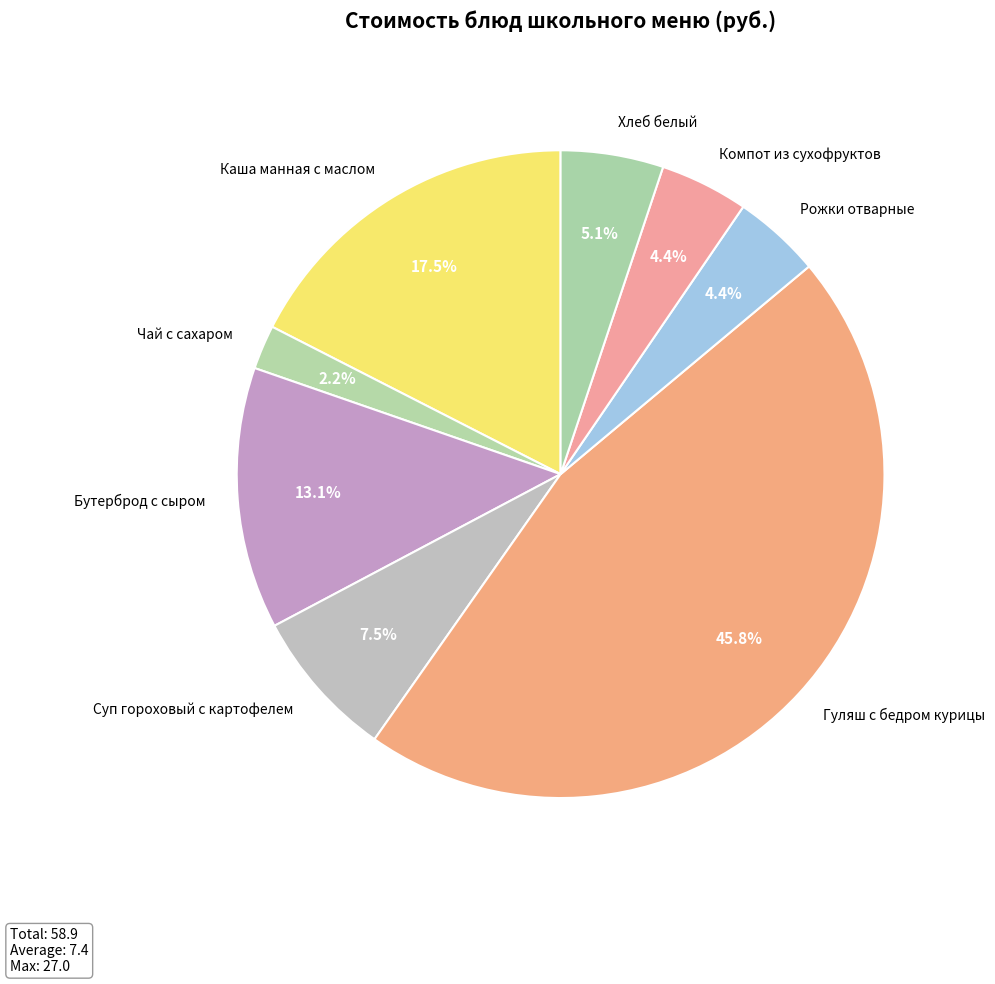

How much of the chart is everything except Хлеб белый?

94.9%